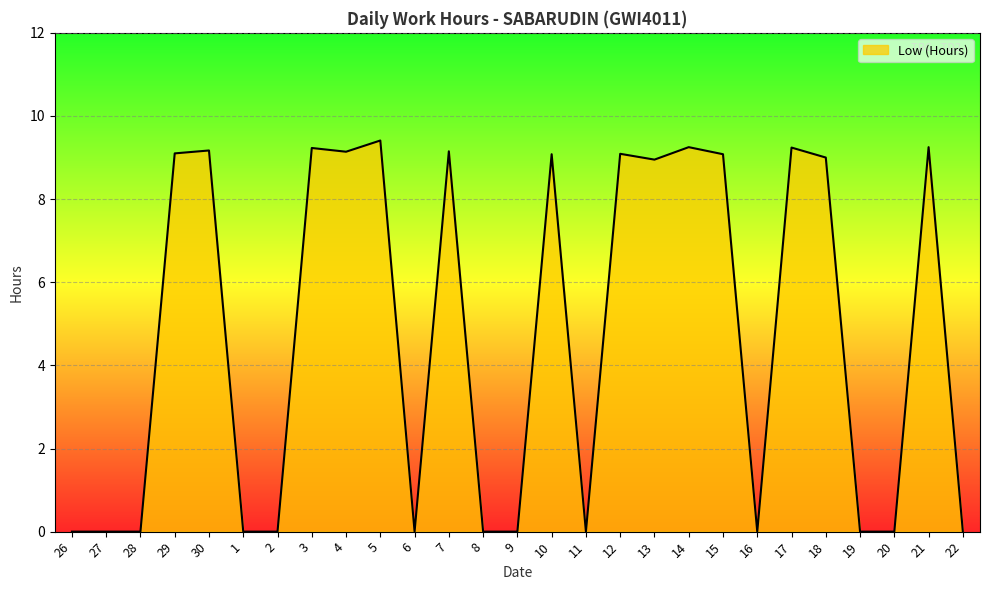

What is the approximate value at 18?

9.0